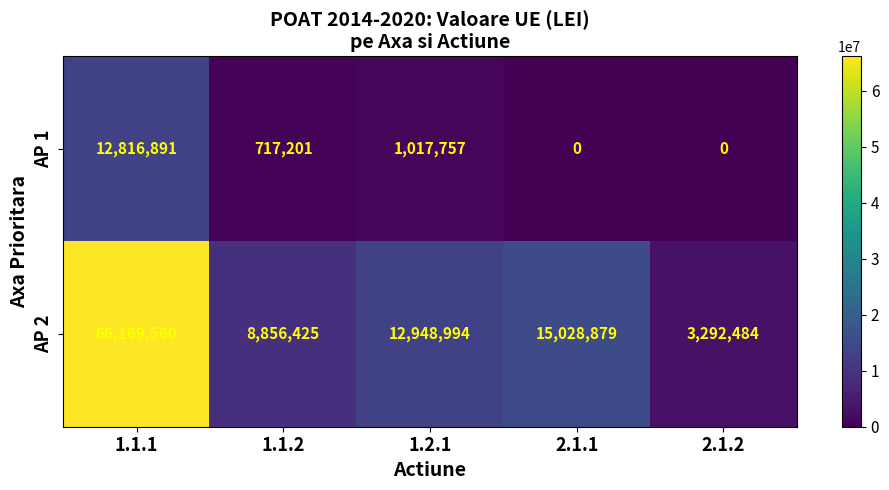

Which series has the largest total across all categories?

AP 2